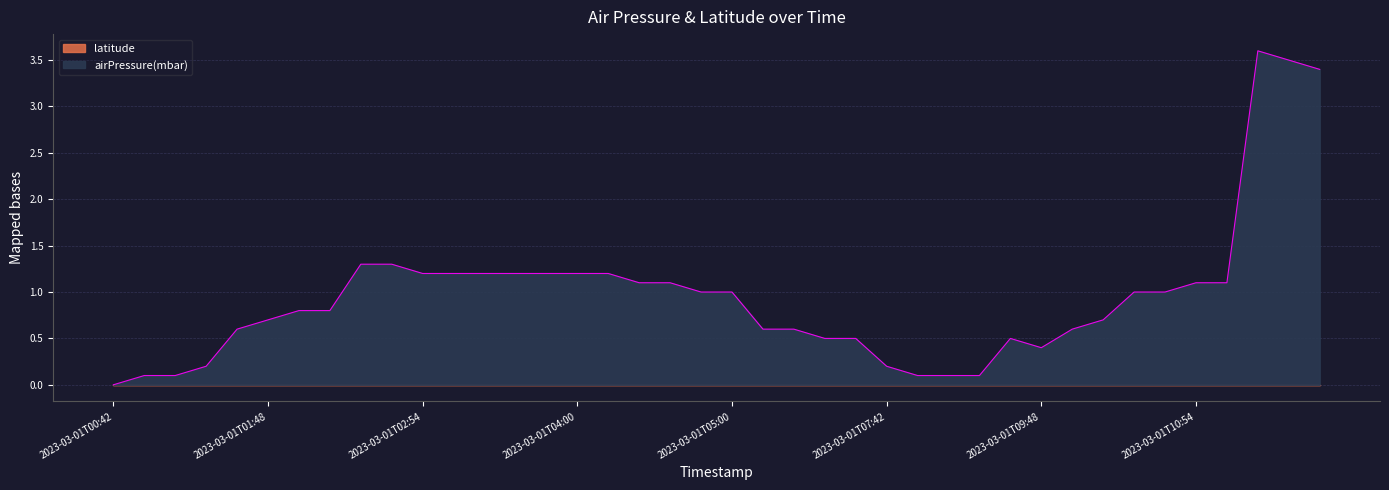

At which category does the chart reach its minimum across all series?

2023-03-01T00:42